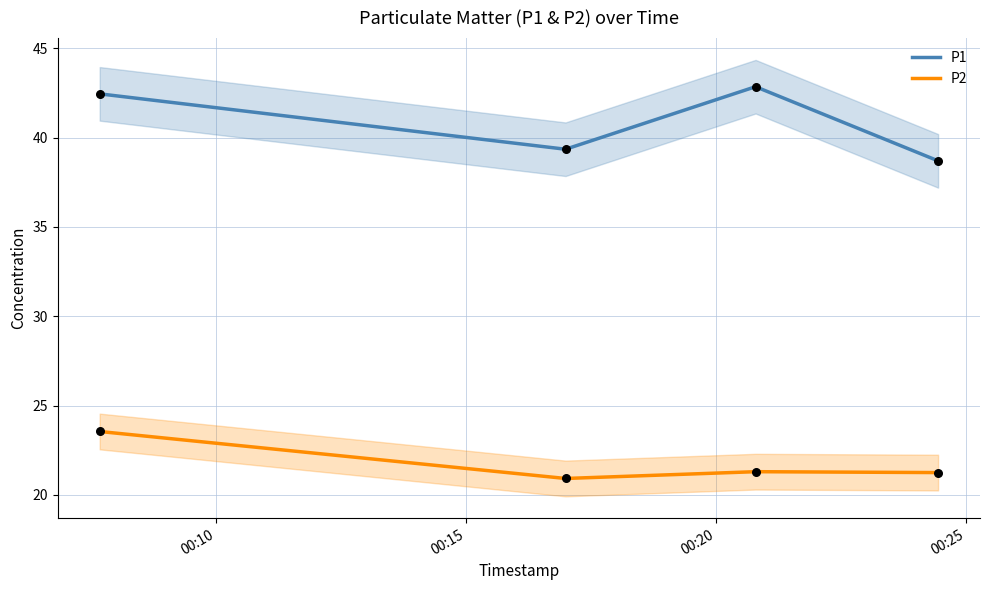

Which series has the largest total across all categories?

P1